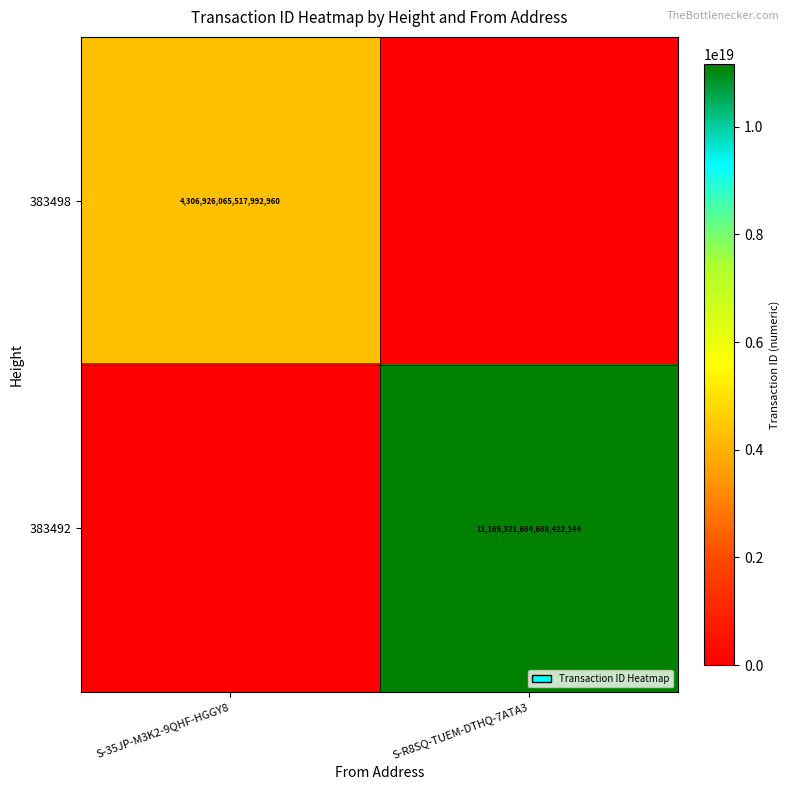

Is the value of 383498 at S-35JP-M3K2-9QHF-HGGY8 greater than the value of 383492 at S-R8SQ-TUEM-DTHQ-7ATA3?

No